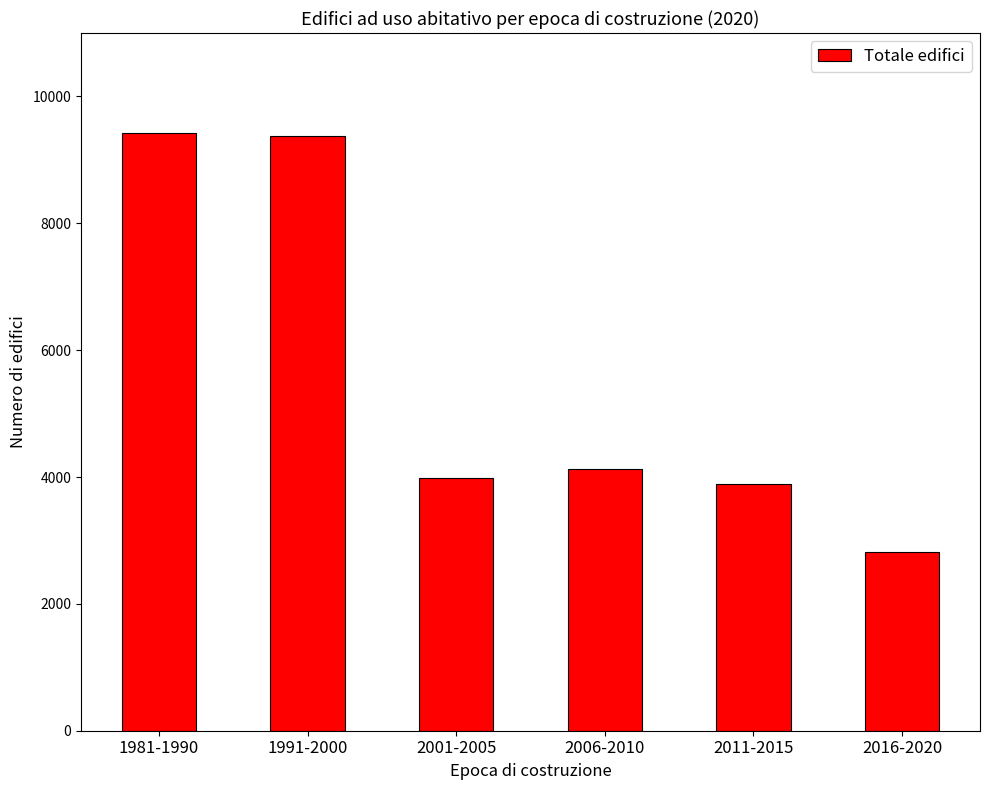

What is the value of the 1st bar from the left?

9420